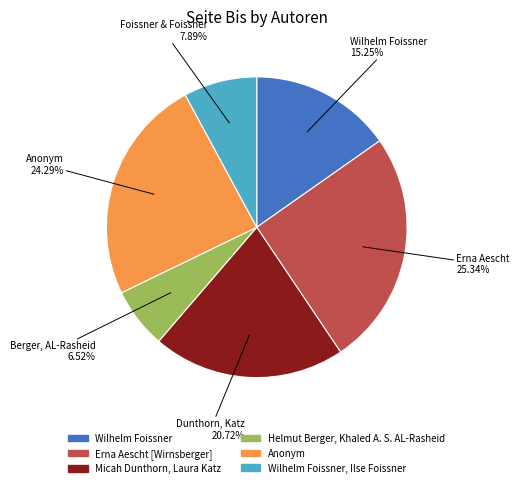

Is there a majority slice in this chart?

No